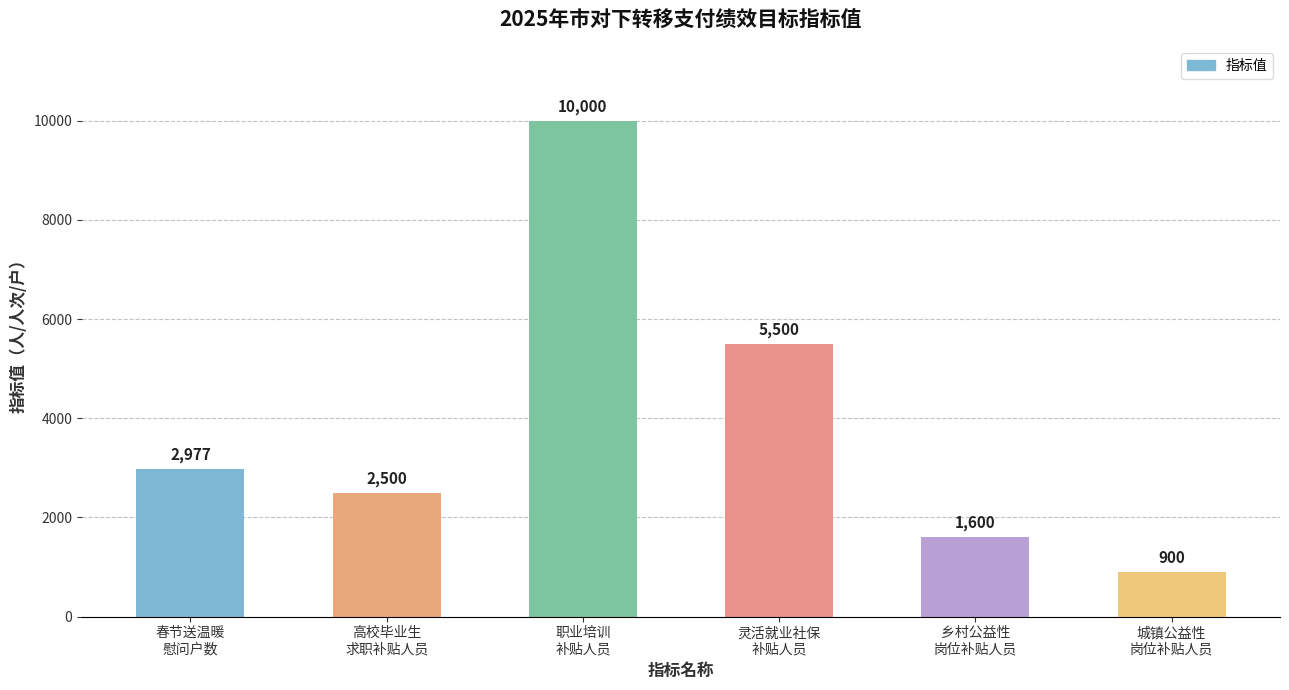

What is the change in value from 职业培训
补贴人员 to 乡村公益性
岗位补贴人员?

-8400